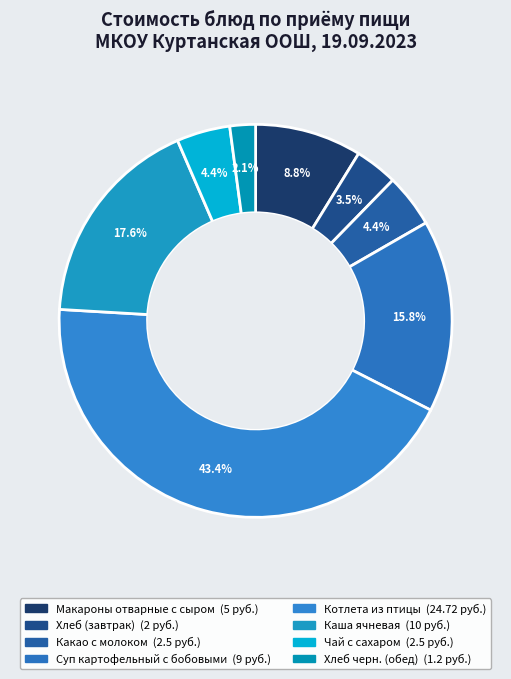

How many segments does this pie chart have?

8